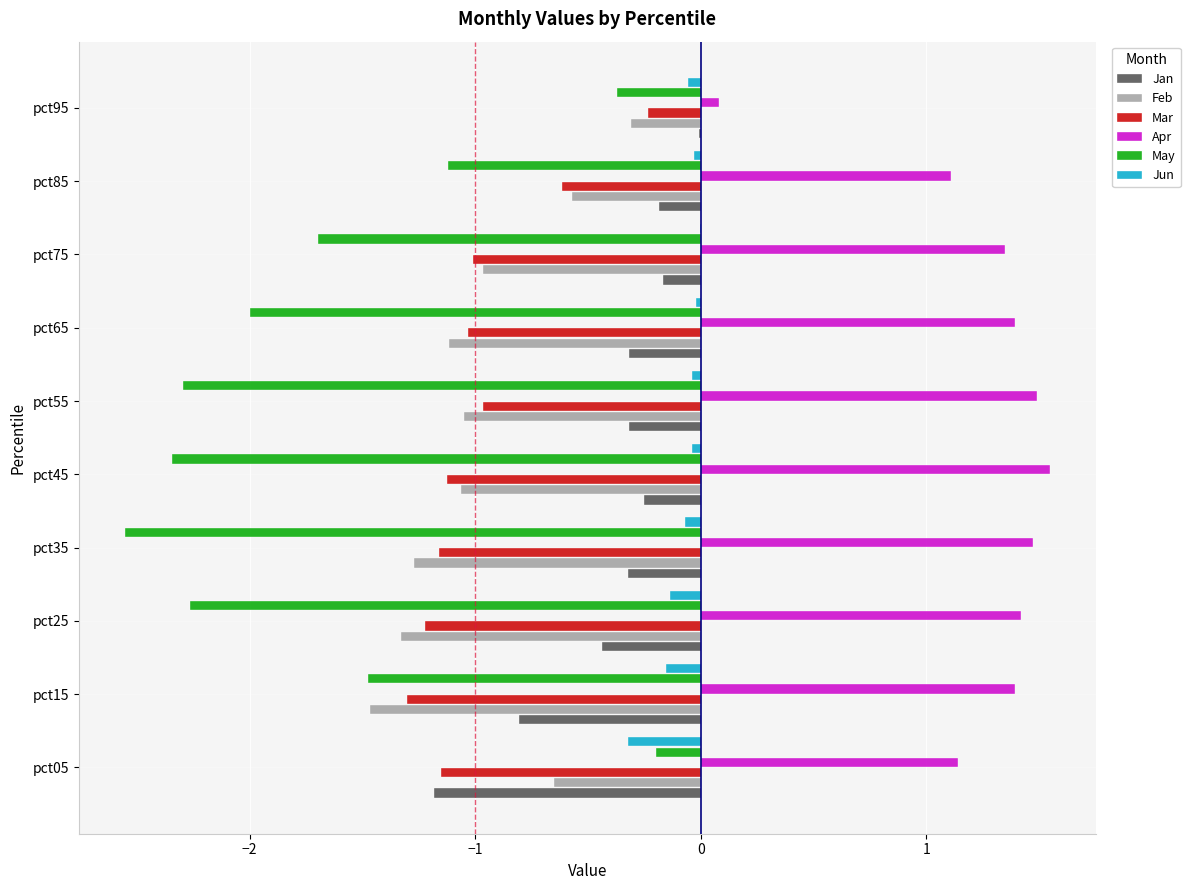

How many categories are shown in the chart?

10